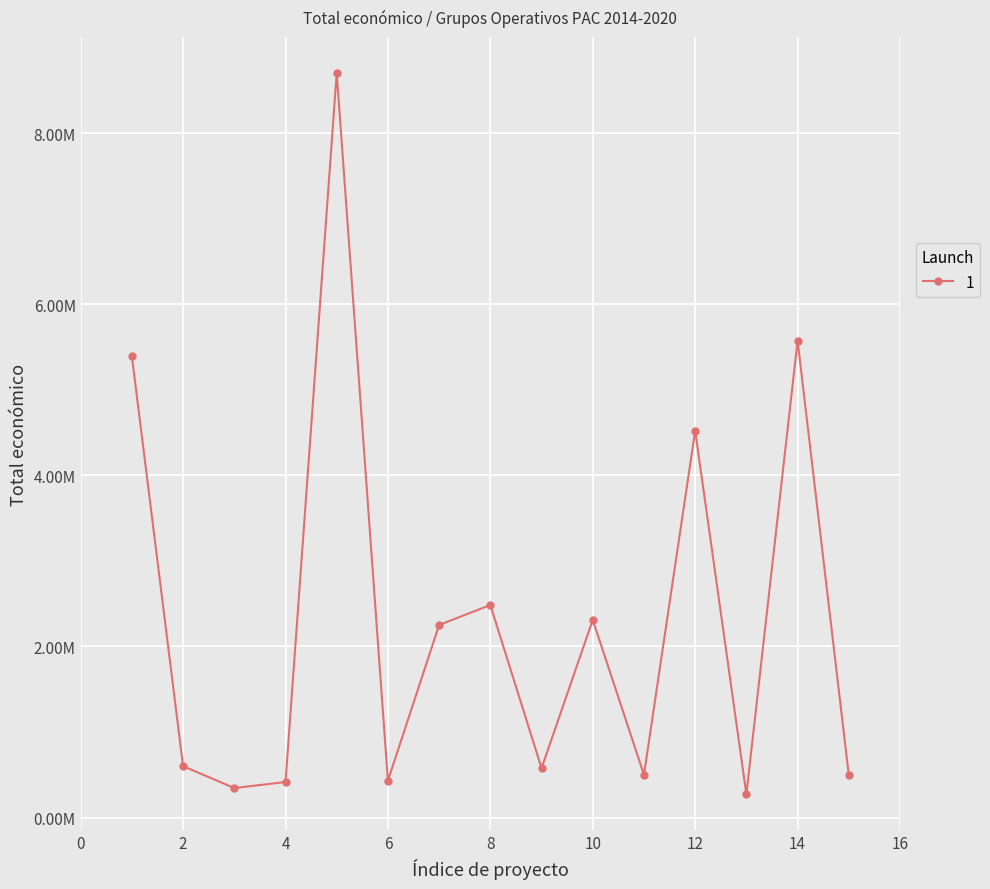

Does the chart have visible grid lines?

Yes